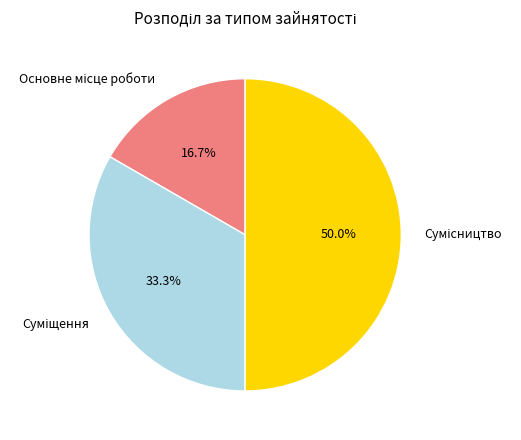

To the nearest percent, what is the difference between the largest and smallest slice percentages?

33%